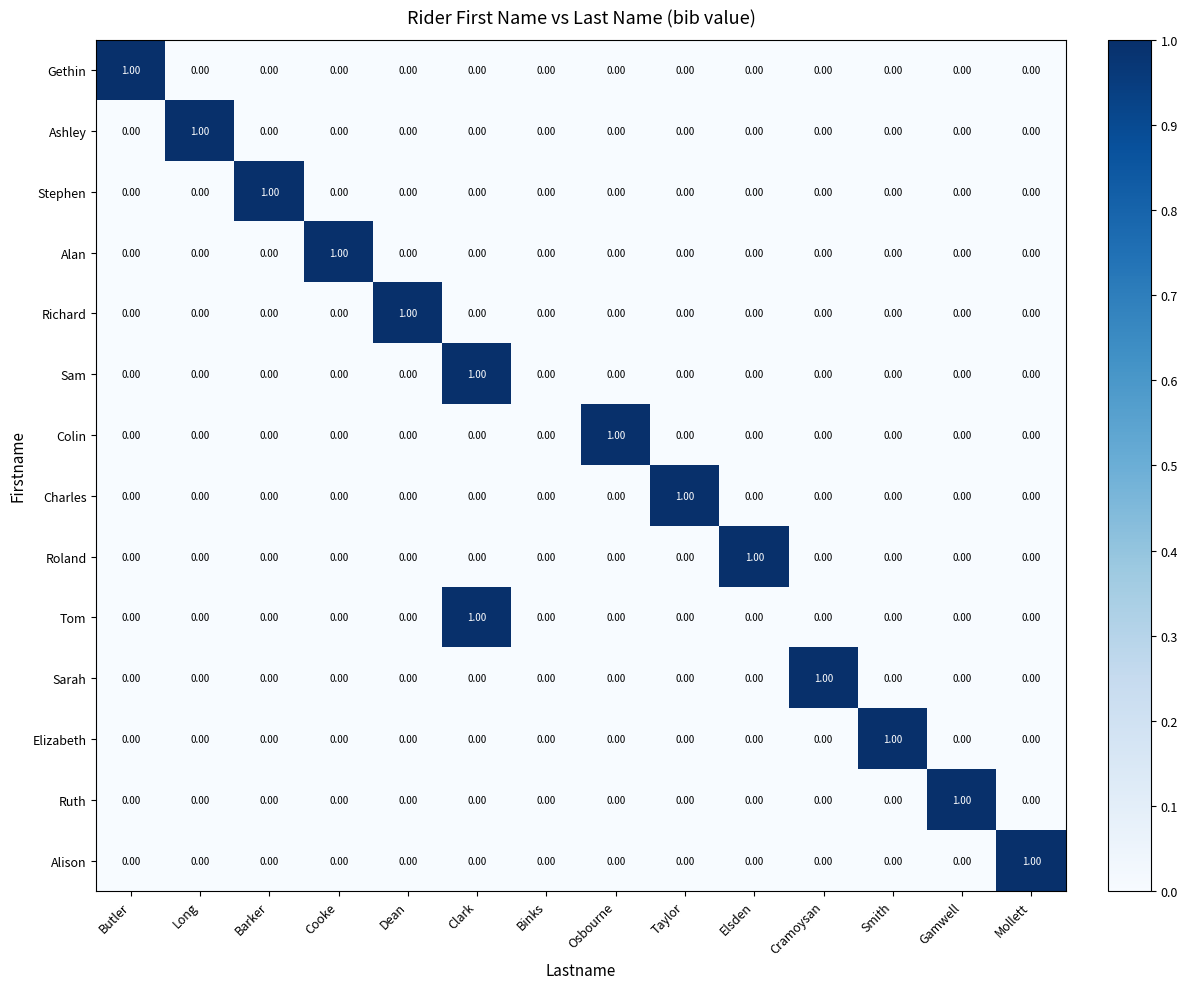

What is the spread (max minus min) of values at Taylor?

1